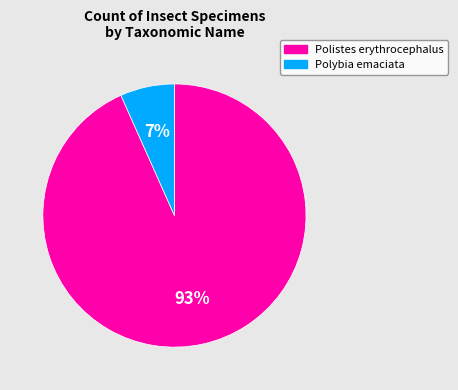

Does any single category account for the majority?

Yes